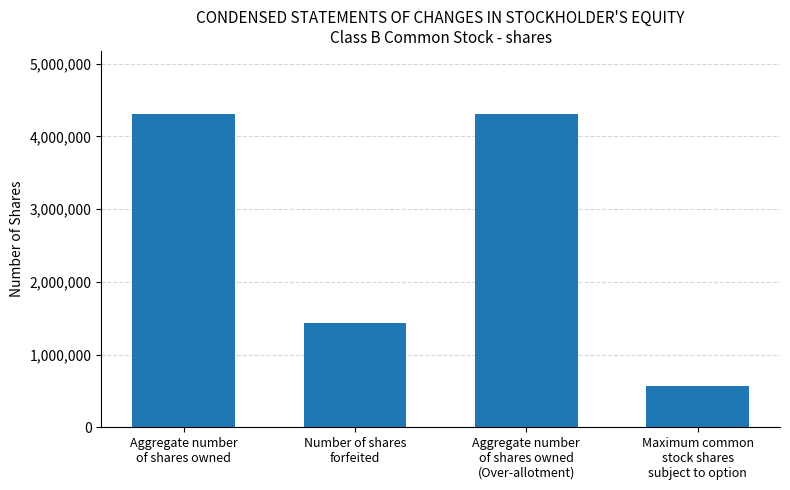

What is the maximum value shown in the chart?

4312500